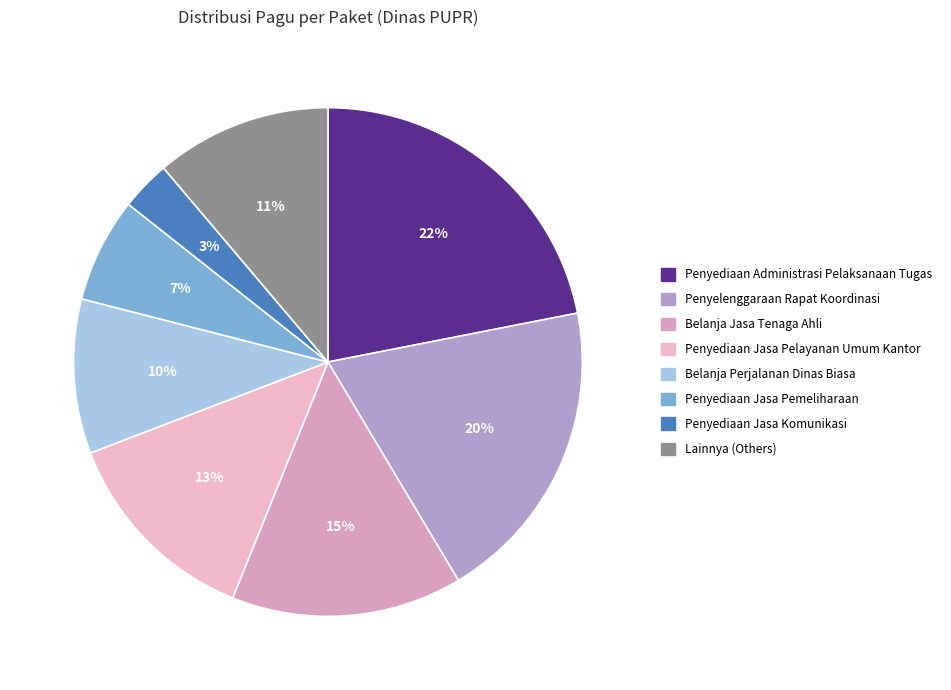

To the nearest percent, what is the difference between the largest and smallest slice percentages?

19%